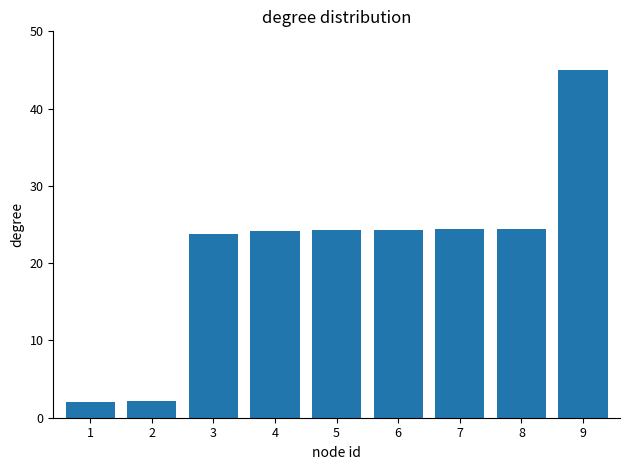

What is the sum of all values?

194.5